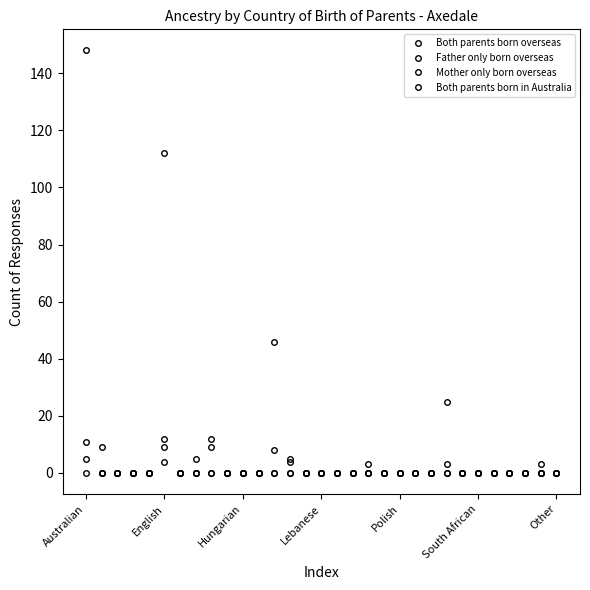

Which label corresponds to the smallest value in the chart?

Australian